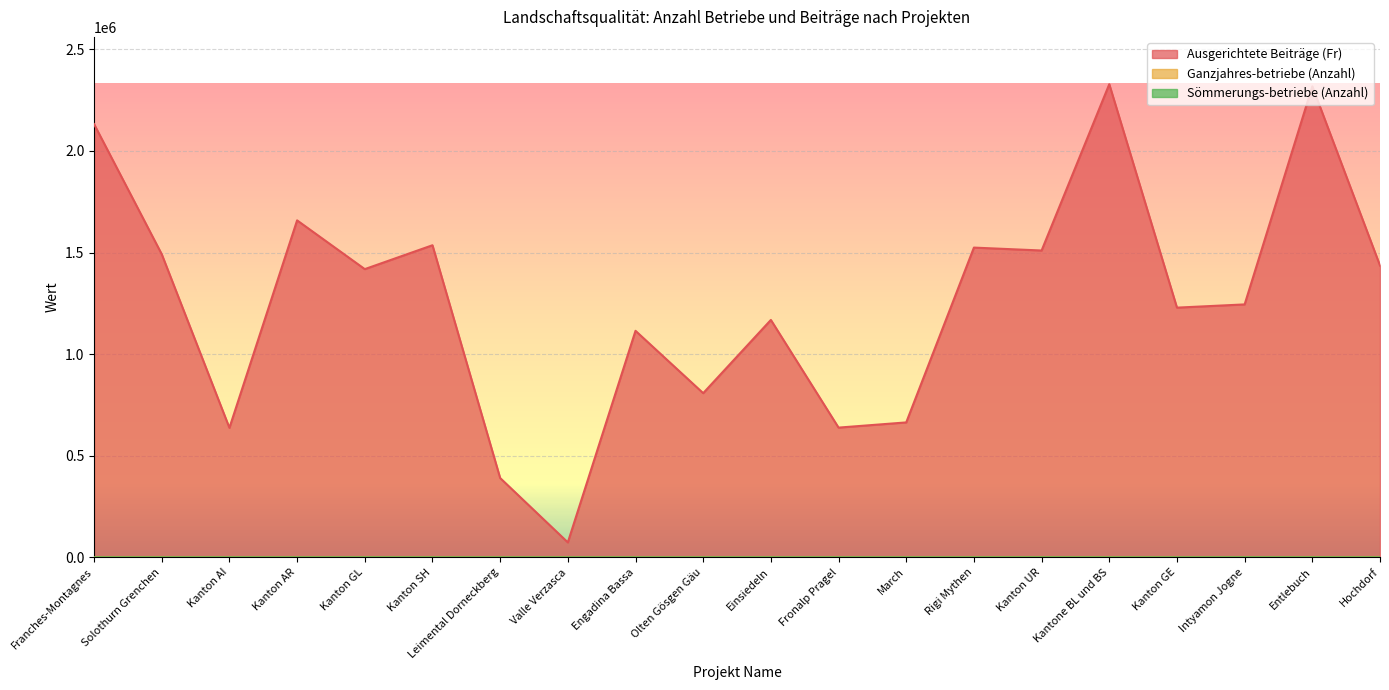

Which series has the largest total across all categories?

Ausgerichtete Beiträge (Fr)